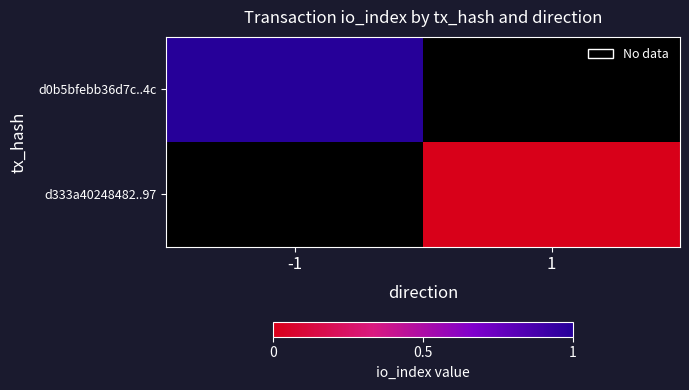

At which category does the chart reach its minimum across all series?

1